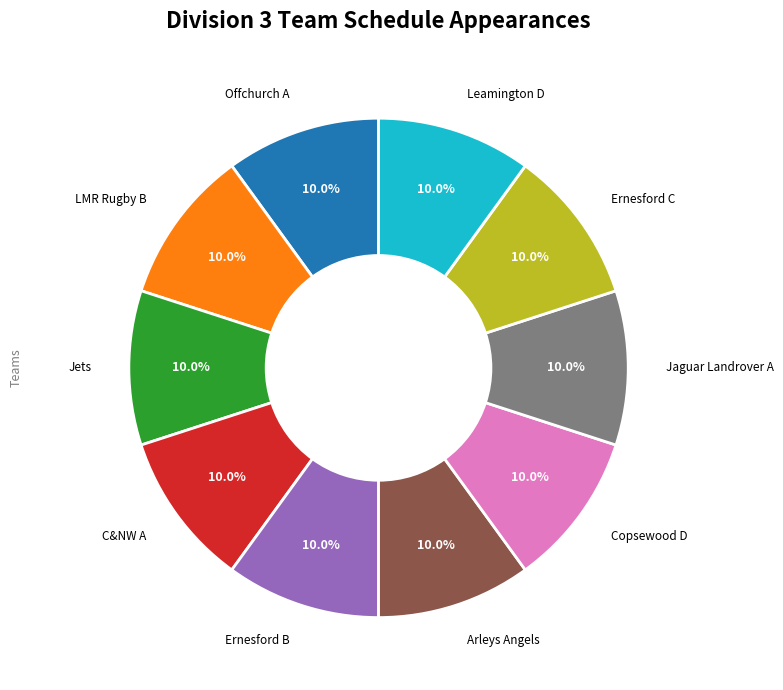

Is there any slice that represents more than half of the pie?

No